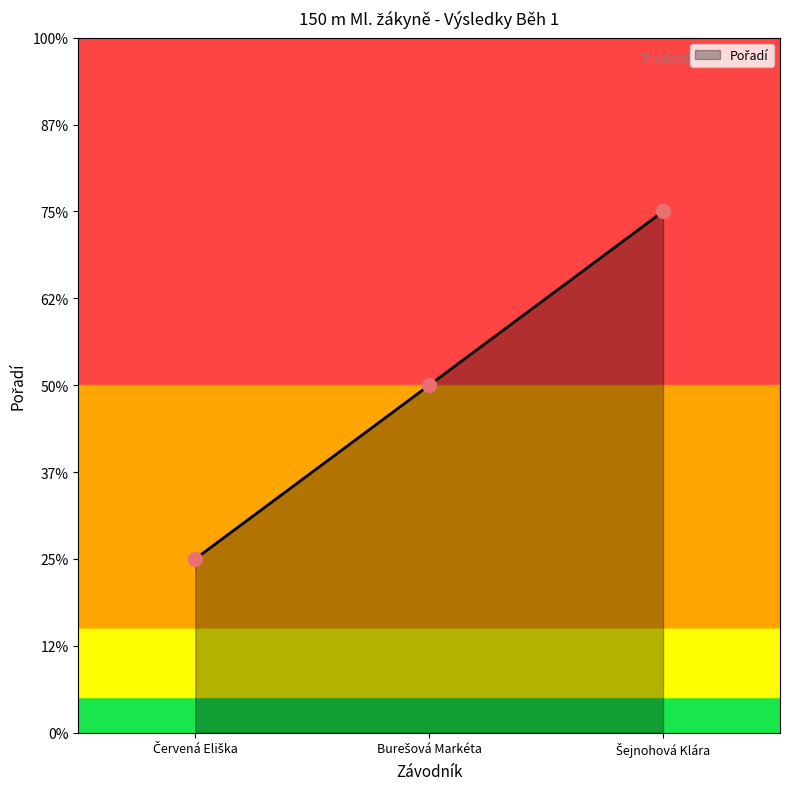

What is the change in value from Burešová Markéta to Šejnohová Klára?

+1